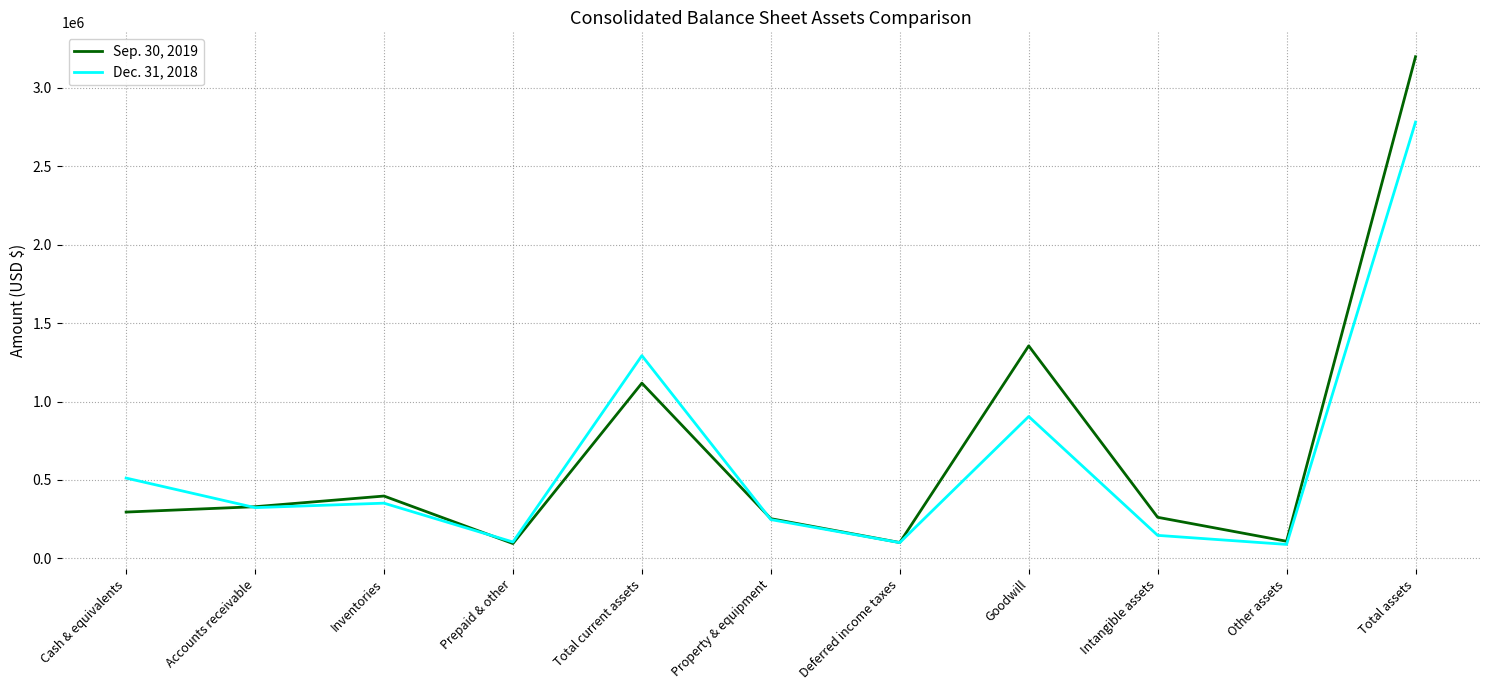

Is this an area chart (filled region under the line)?

No